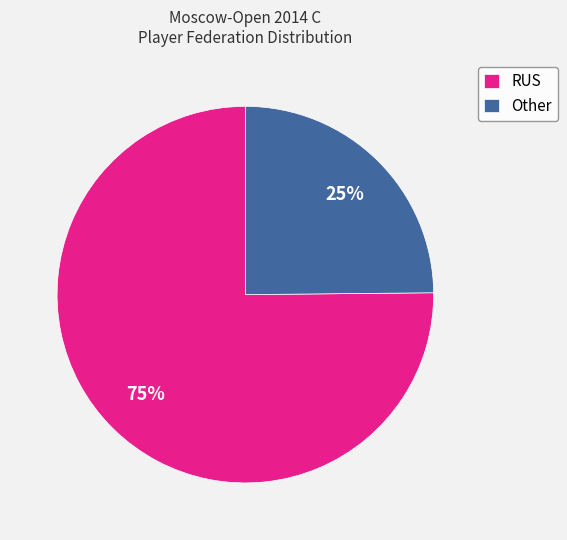

To the nearest percent, what is the combined percentage of RUS and Other?

100%